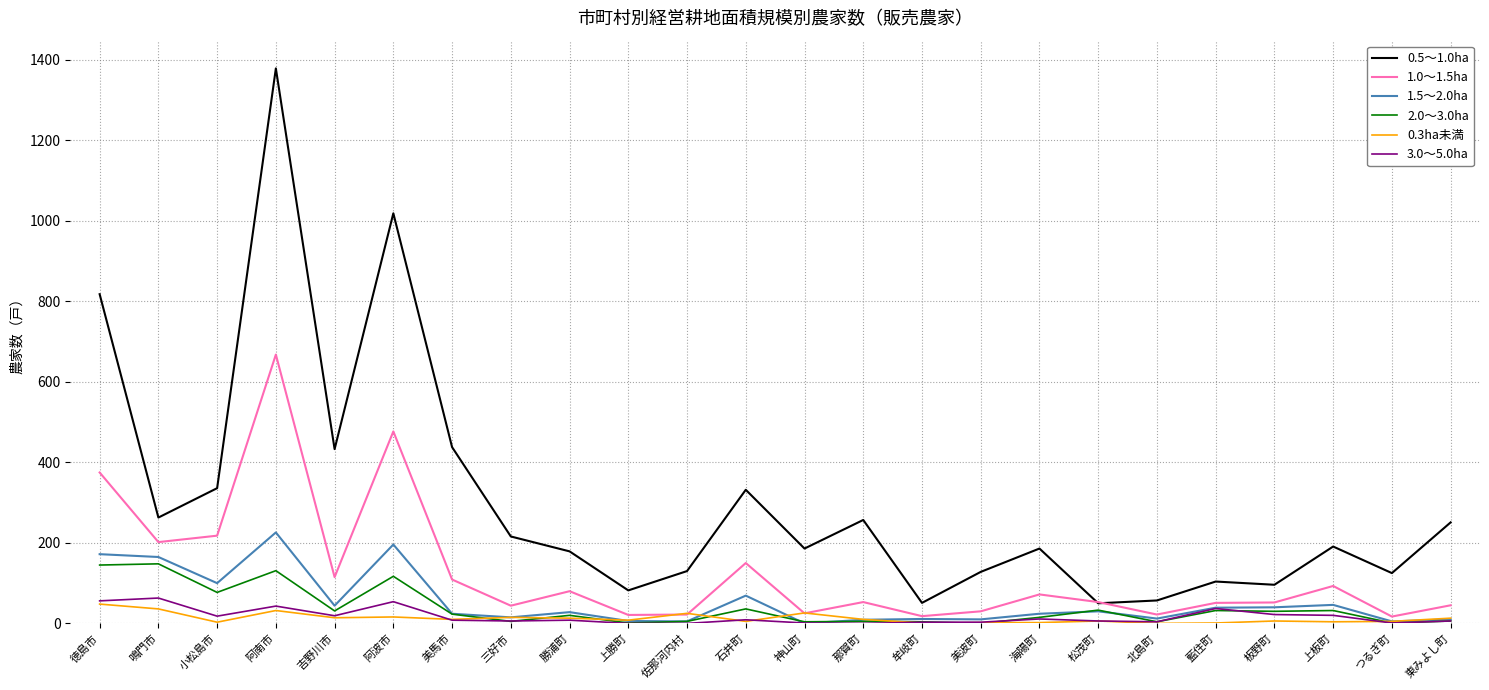

At how many categories does at least one series exceed 572?

3